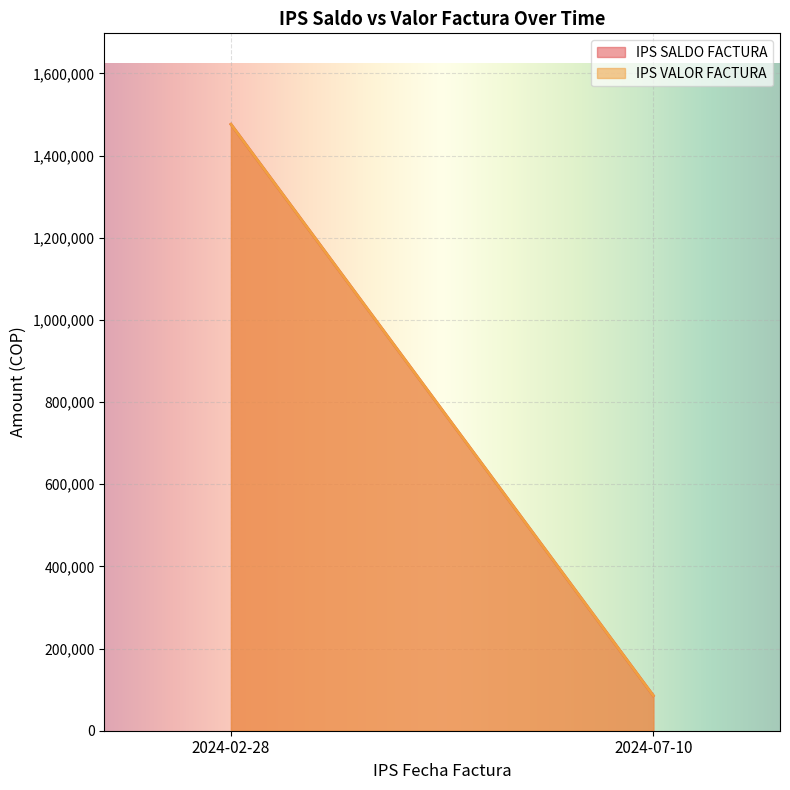

The IPS VALOR FACTURA series shows 85400 at 2024-07-10. True or false?

True